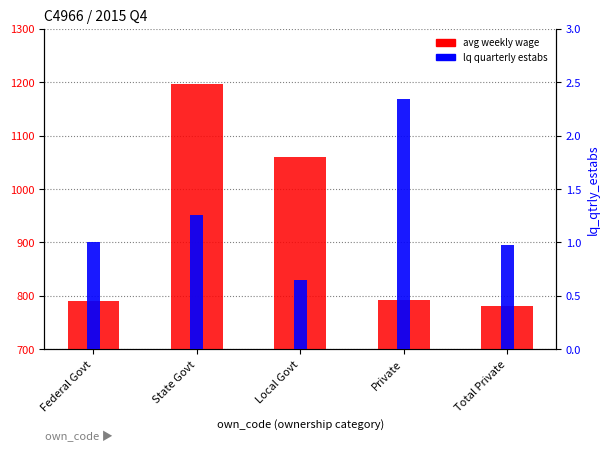

Rank the categories by lq quarterly estabs value from lowest to highest.

Local Govt, Total Private, Federal Govt, State Govt, Private